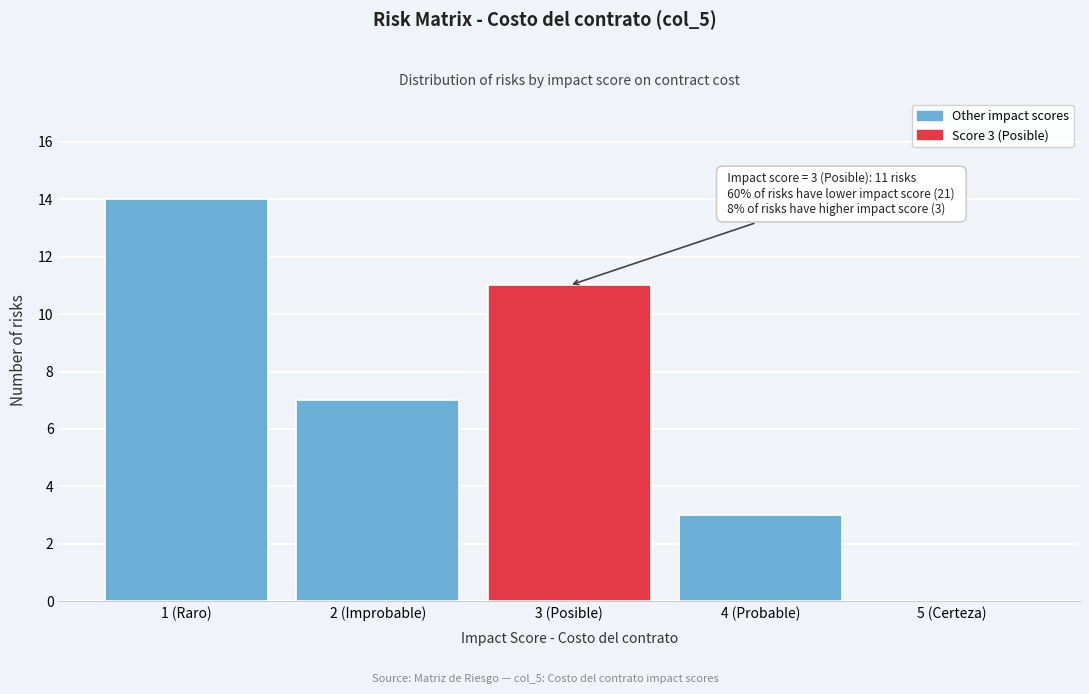

Reading left to right, transcribe all the data shown in this chart.

1 (Raro)=14	2 (Improbable)=7	3 (Posible)=11	4 (Probable)=3	5 (Certeza)=0